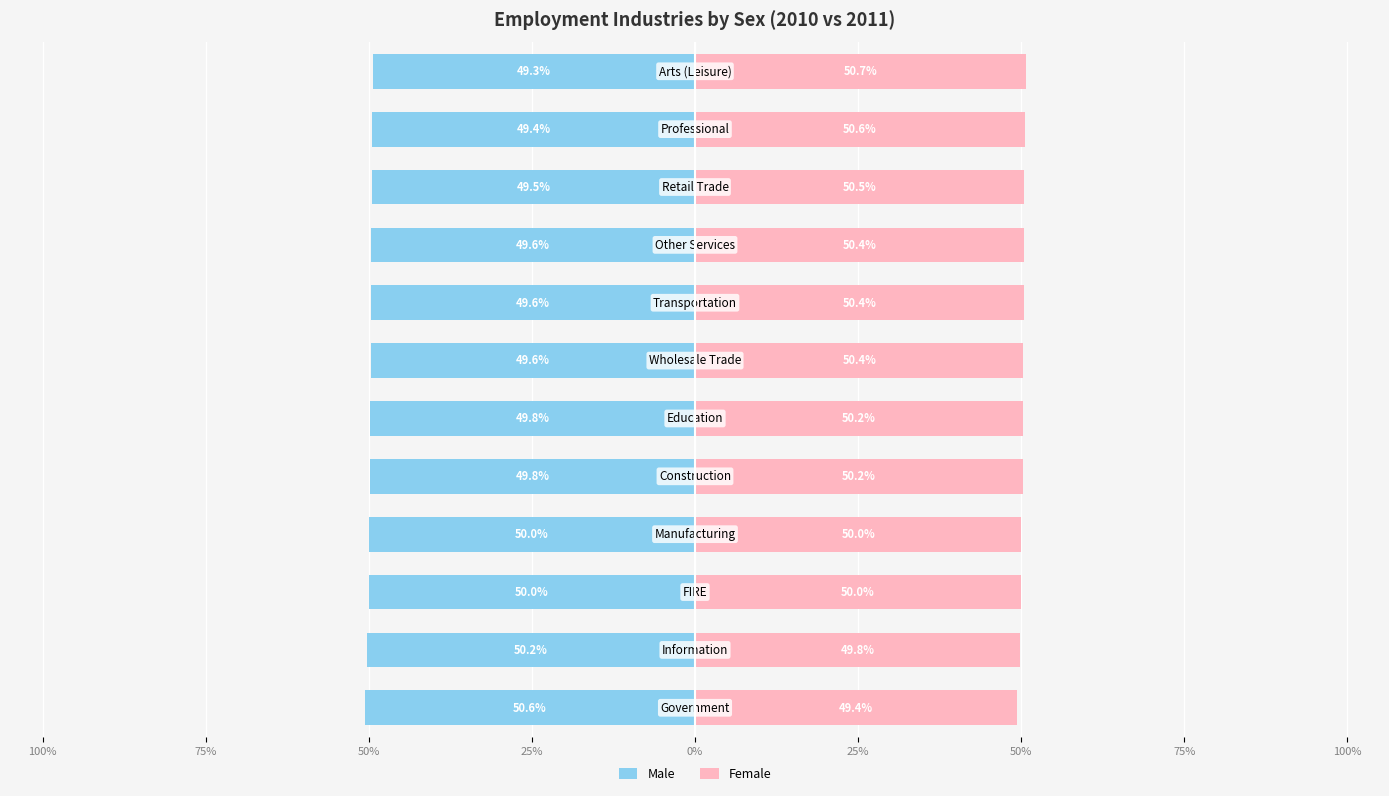

Rank the series by their average value, from lowest to highest.

Male, Female